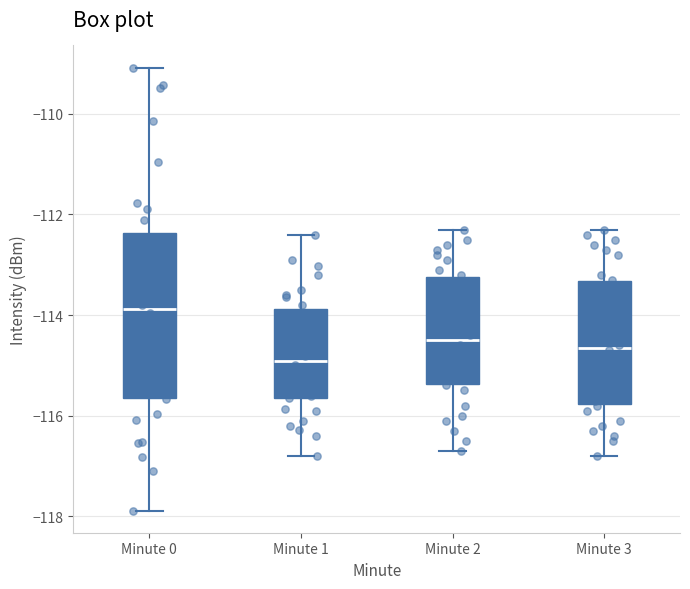

Where is the lower edge of the box for Minute 0 on the y-axis? The values are not printed on the chart, so give them approximately, as read against the axis.

-115.6